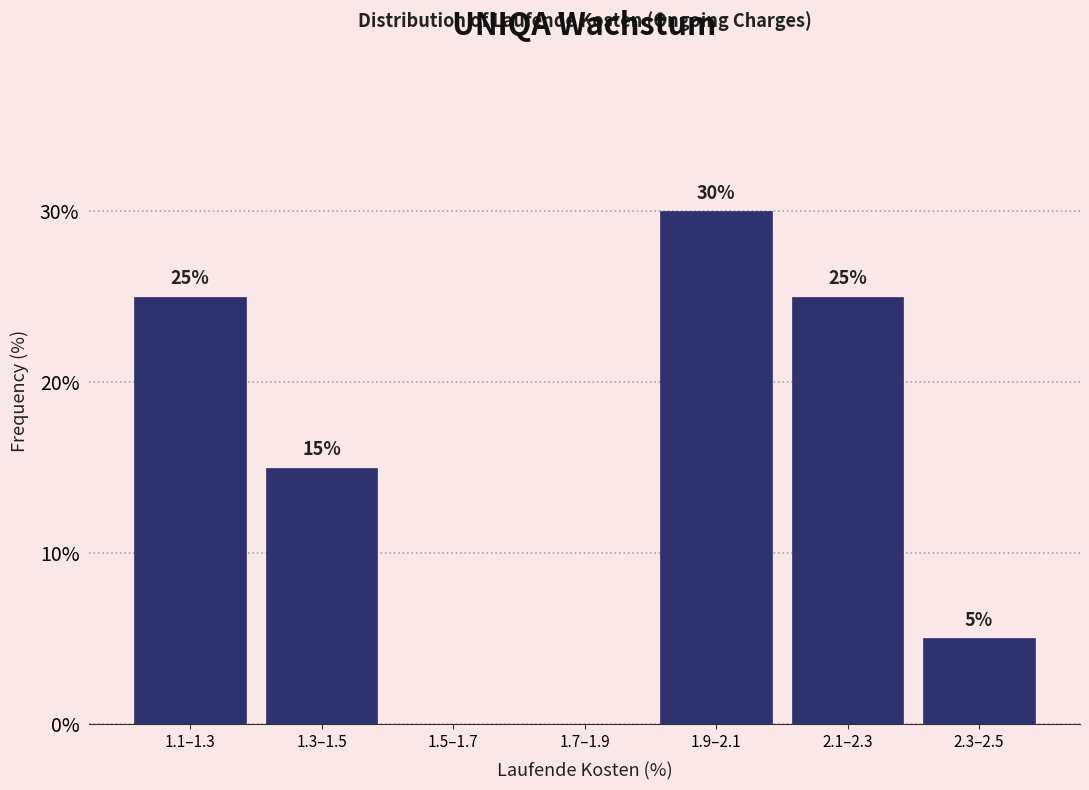

Reading left to right, list all the values displayed in this chart.

1.1–1.3=25	1.3–1.5=15	1.5–1.7=0	1.7–1.9=0	1.9–2.1=30	2.1–2.3=25	2.3–2.5=5